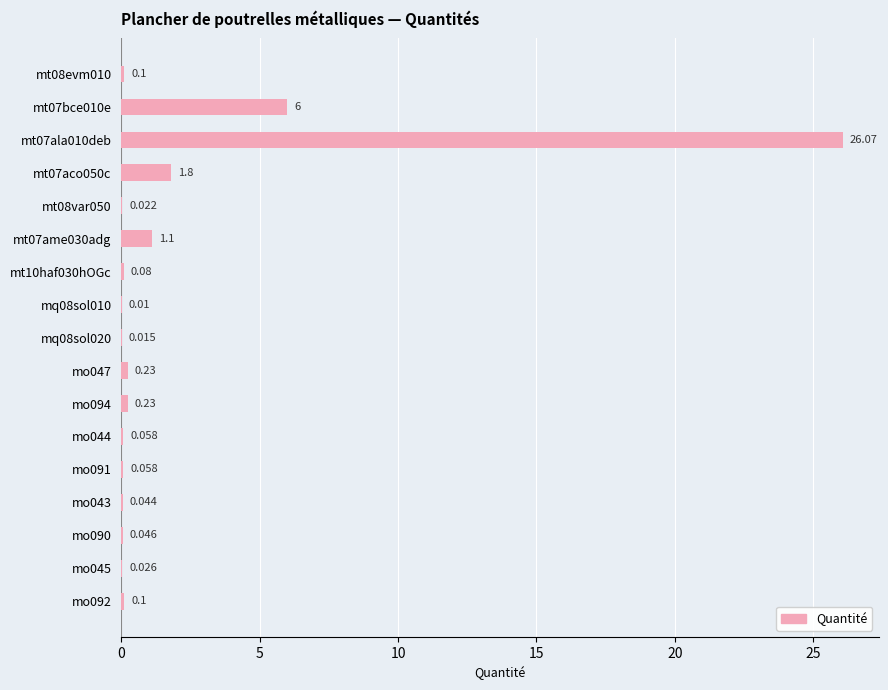

How many data points does each series have?

17